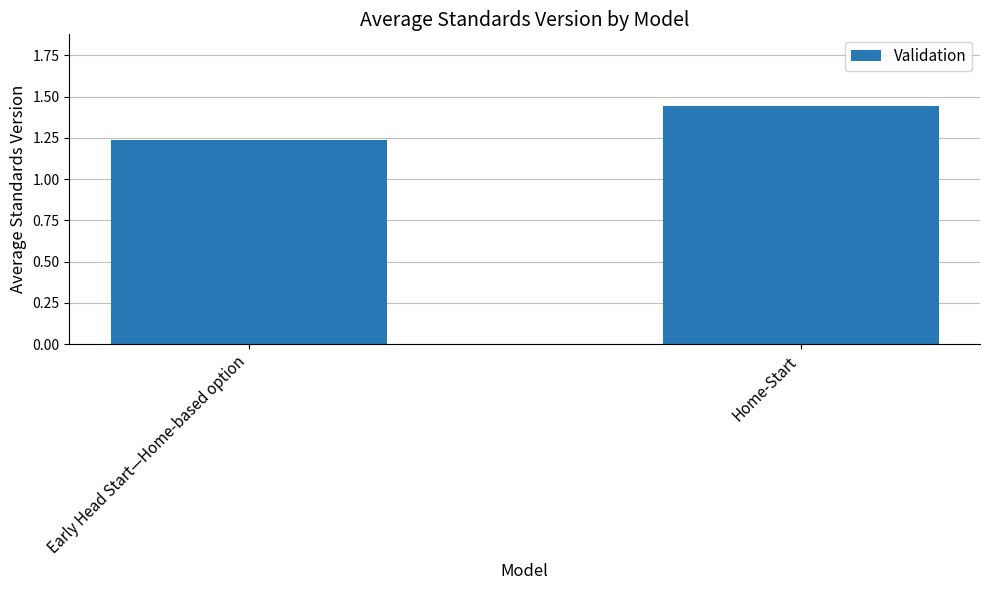

What is the difference between the values at Early Head Start—Home-based option and Home-Start?

0.2